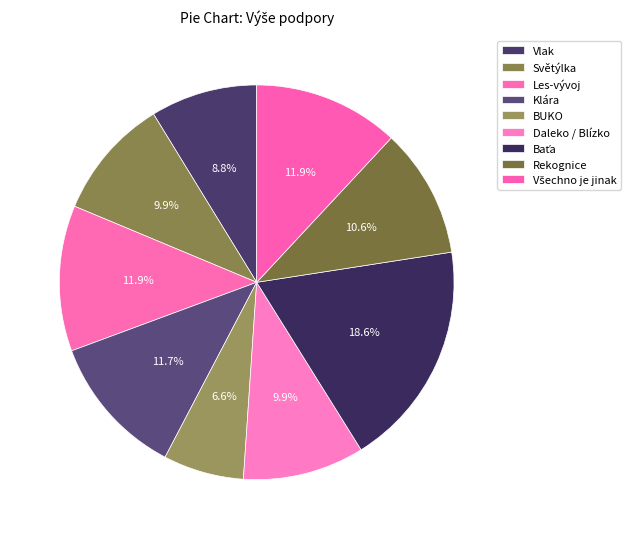

Is there any slice that represents more than half of the pie?

No